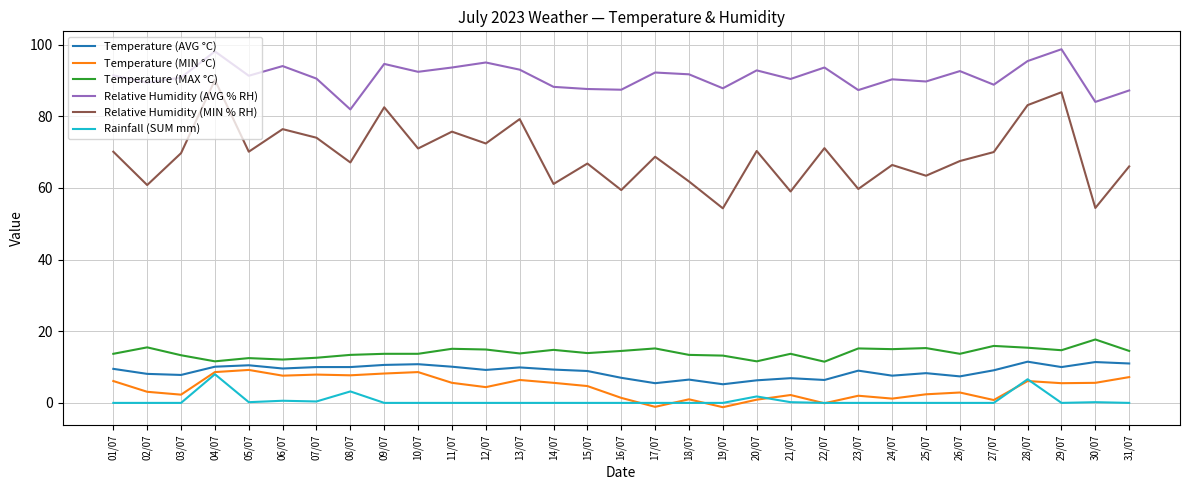

In Relative Humidity (MIN % RH), how many points are lower than both neighbors (excluding endpoints)?

12